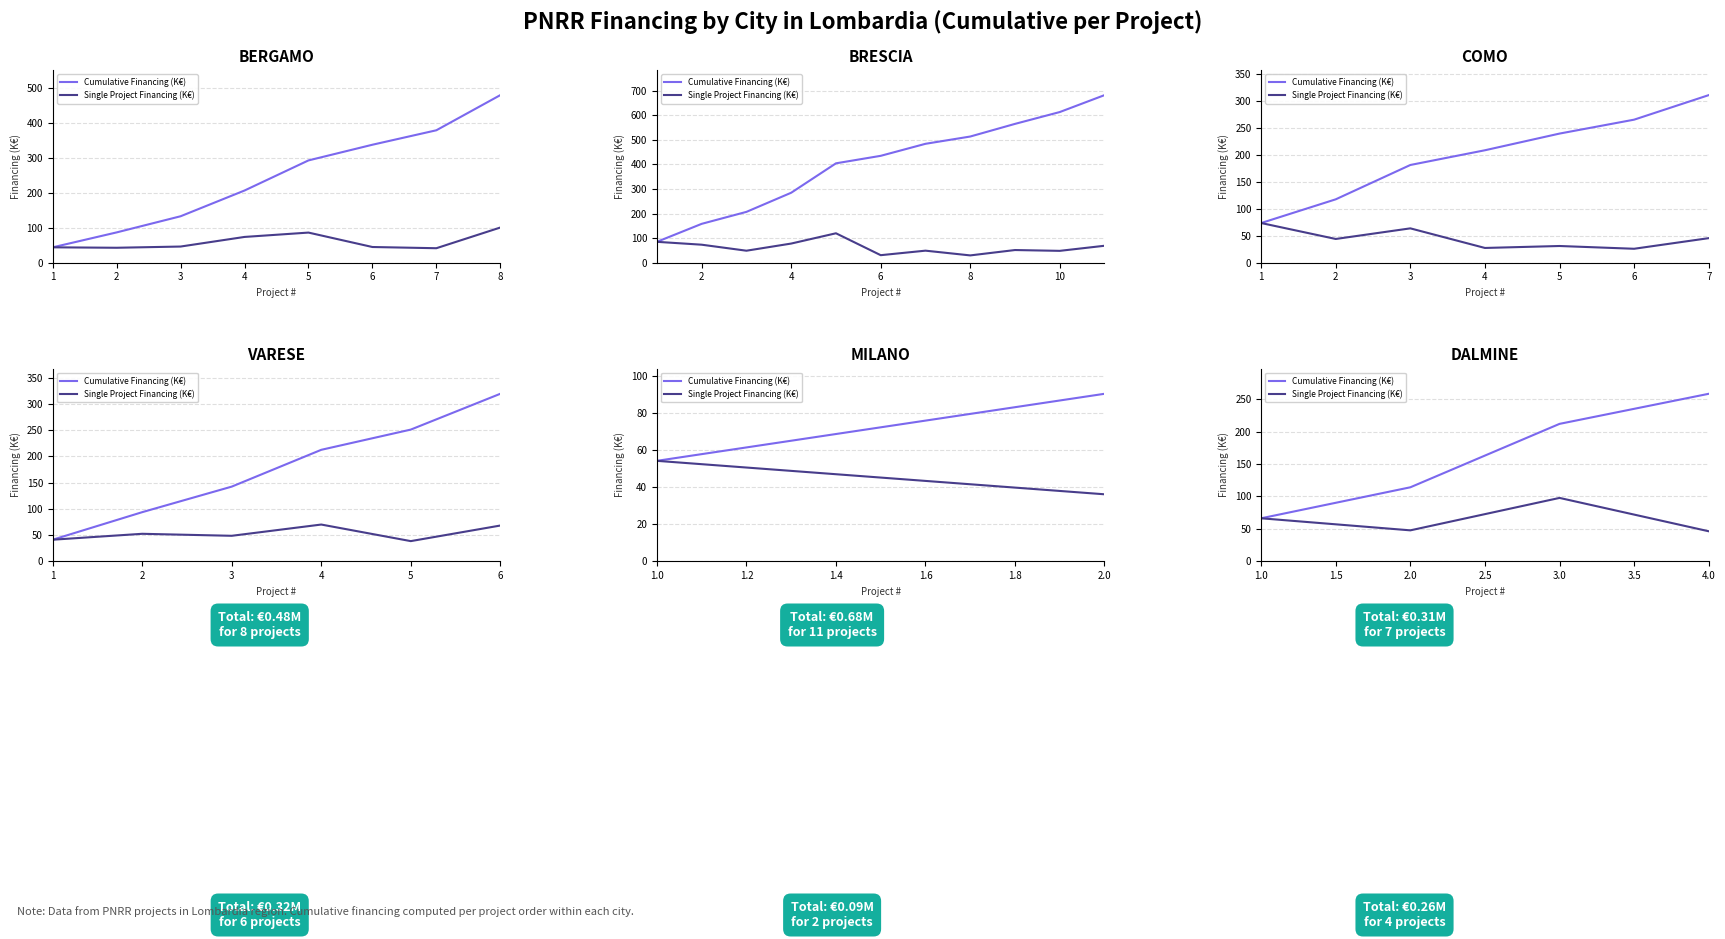

Which series has the largest total across all categories?

Cumulative Financing (K€)